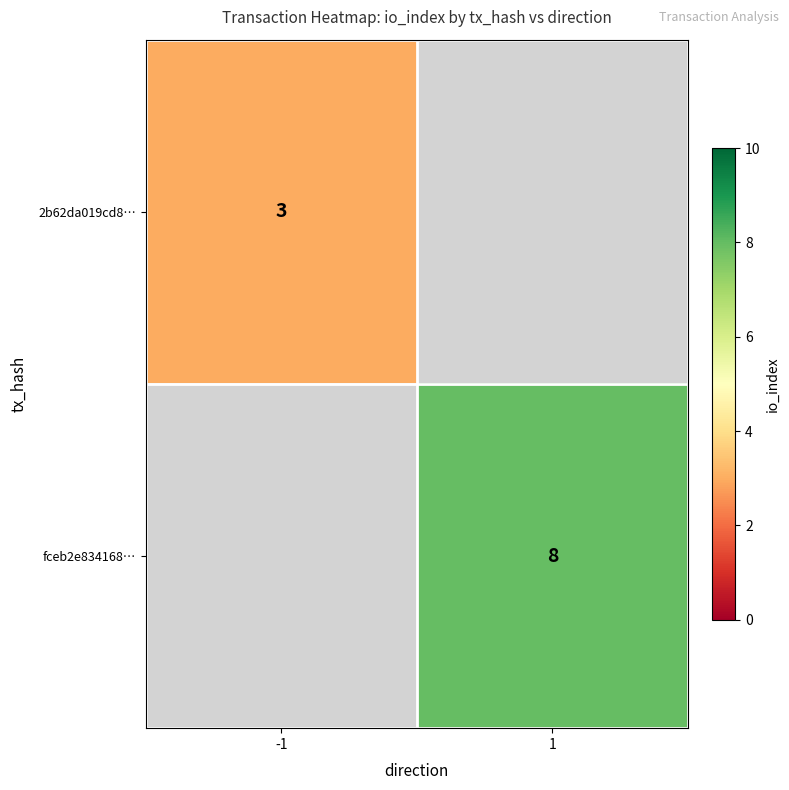

Is it true that 2b62da019cd8… equals 4.9 at -1?

False